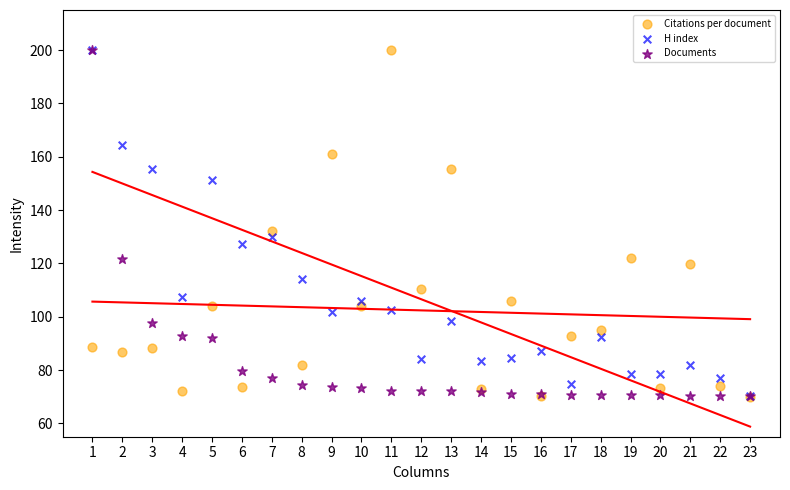

In the Citations per document series, what Y value is closest to 135?

132.0